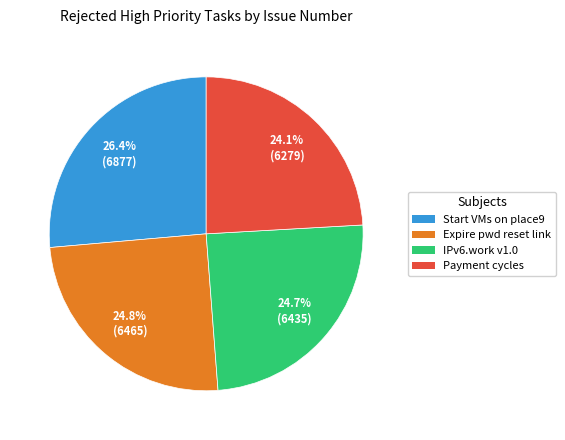

Is the sum of Start VMs on place9 and Expire pwd reset link greater than half?

Yes